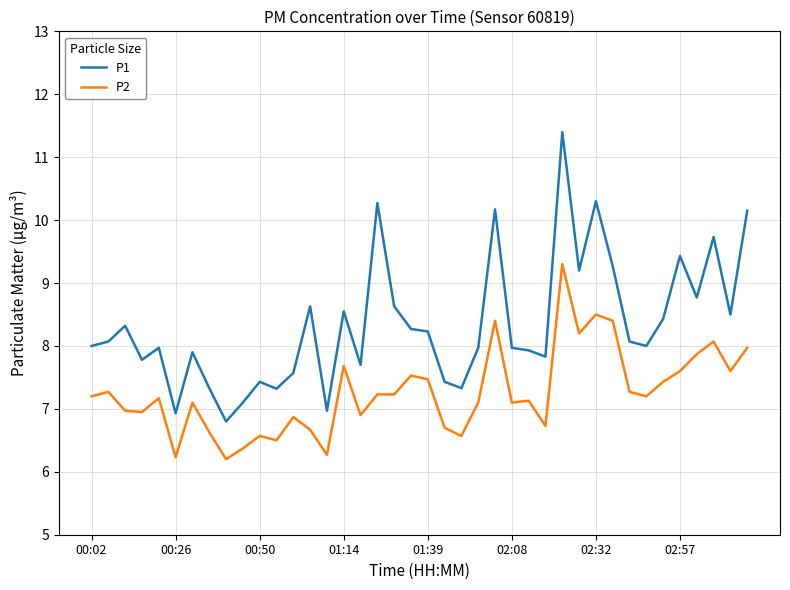

Which series has the widest spread of values?

P1